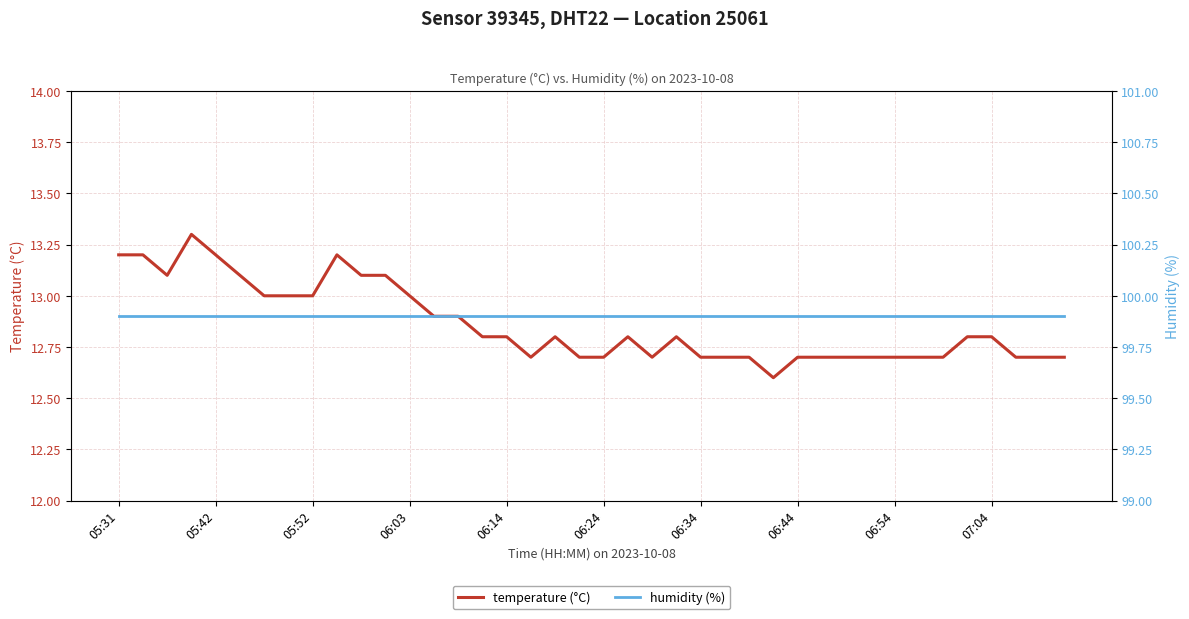

The temperature (°C) series shows 12.7 at 06:54. True or false?

True